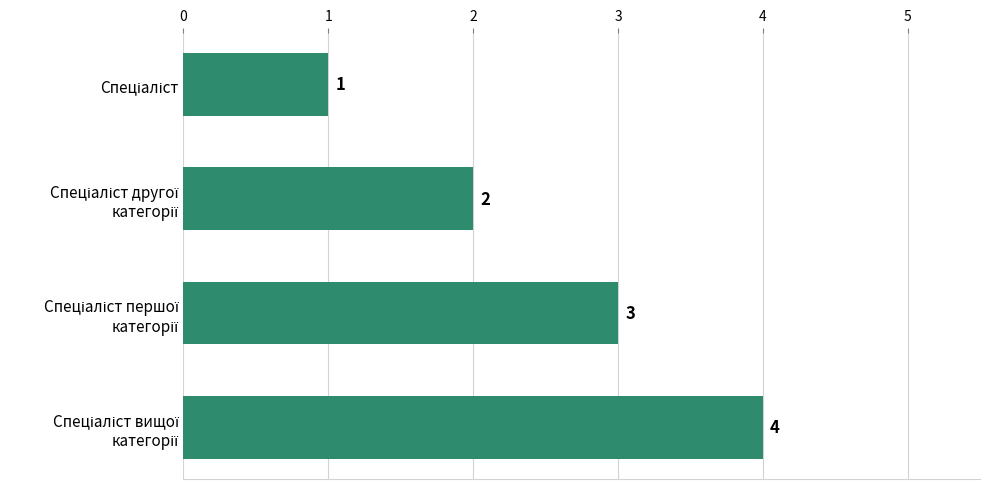

What is the maximum value shown in the chart?

4